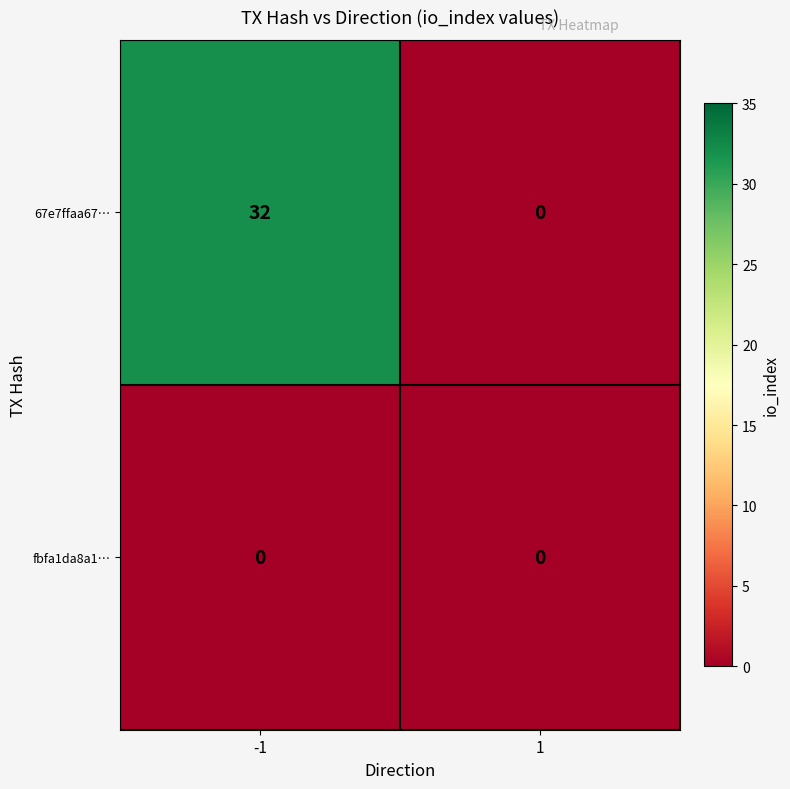

True or false: fbfa1da8a1… has a value of 0 at 1.

True